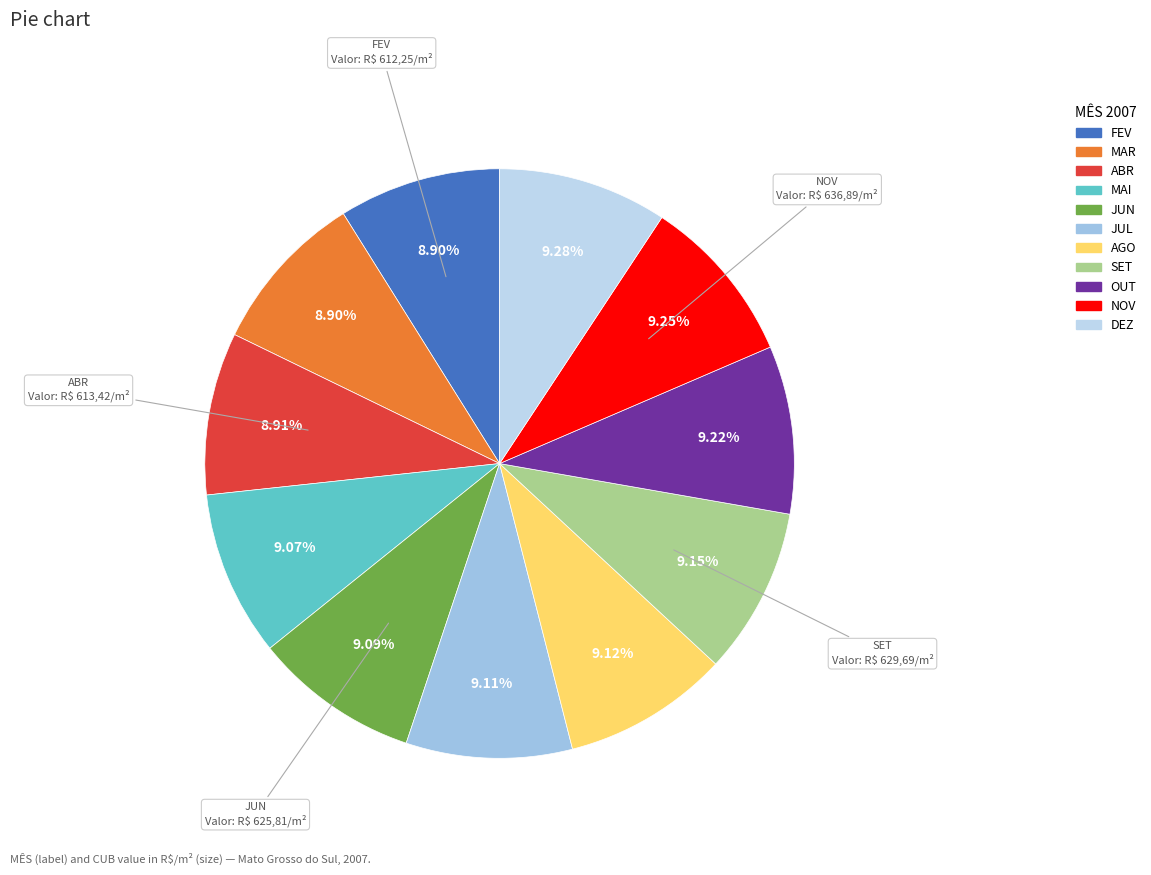

What percentage is the MAR slice, to the nearest percent?

9%